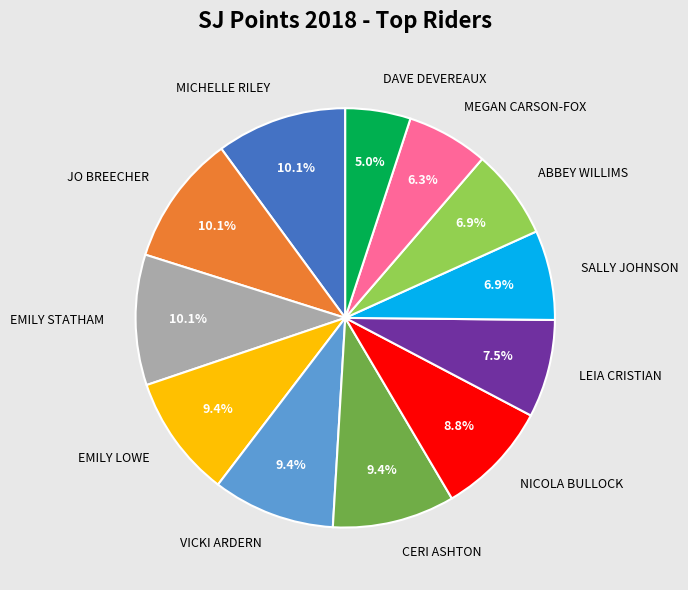

How many segments does this pie chart have?

12